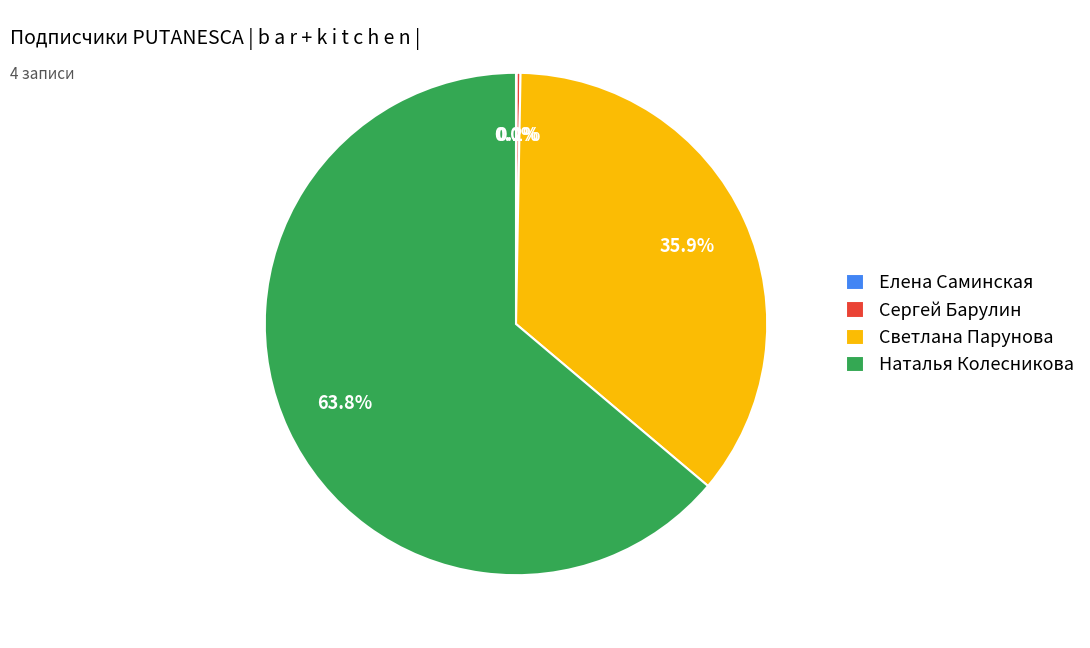

What is the ratio of the value at Светлана Парунова to the value at Наталья Колесникова?

0.6